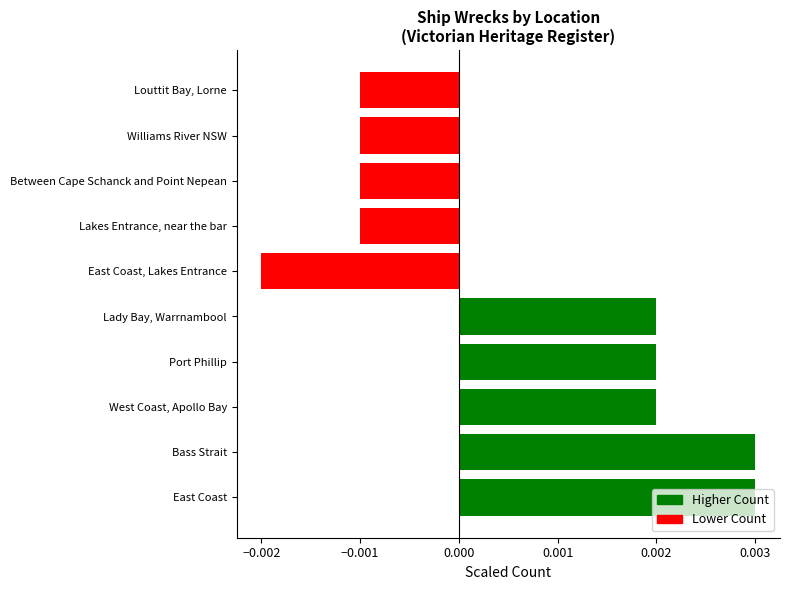

Which has a higher value, Bass Strait or Lakes Entrance, near the bar?

Bass Strait